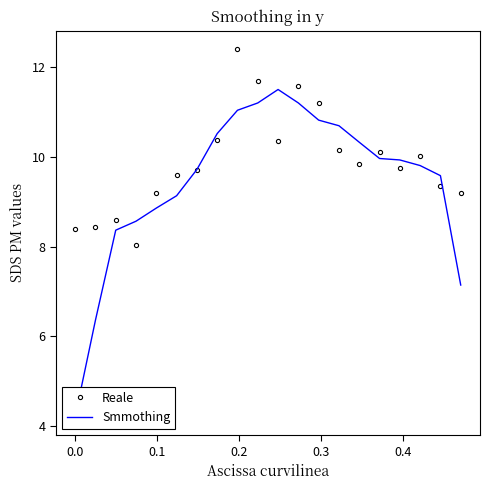

How many data points in Reale are less than 9?

4